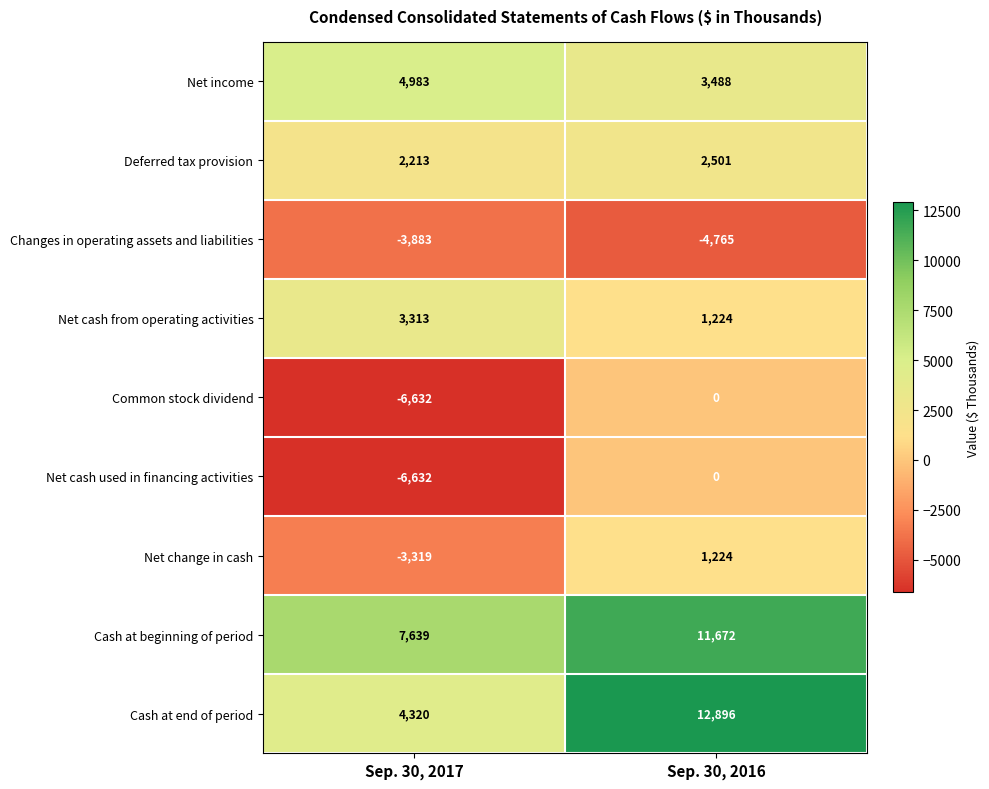

Read the Changes in operating assets and liabilities value at Sep. 30, 2016, to the nearest 100.

-4800